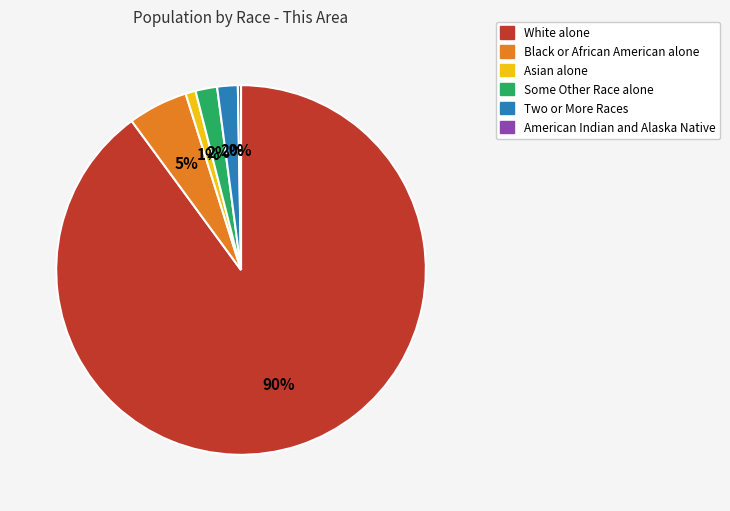

Do Some Other Race alone and Asian alone together represent more than half of the pie?

No